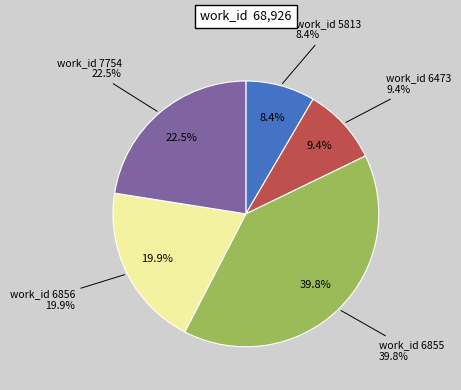

Between 5813 and 7754, which is larger?

7754